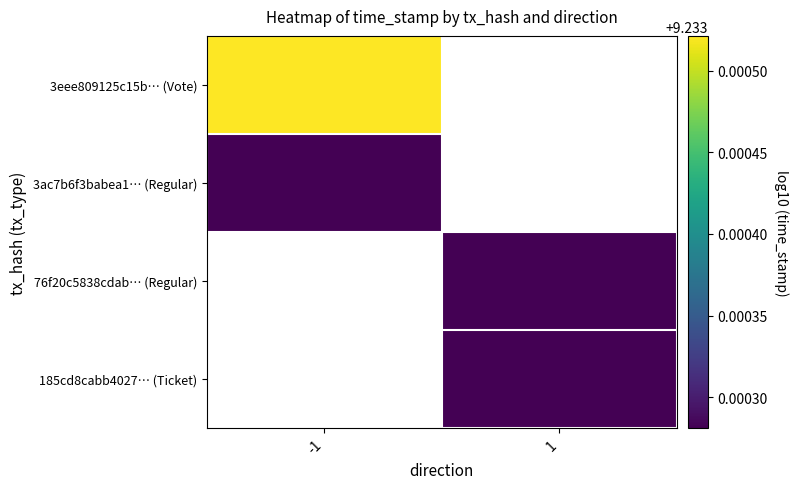

How many data points does each series have?

2